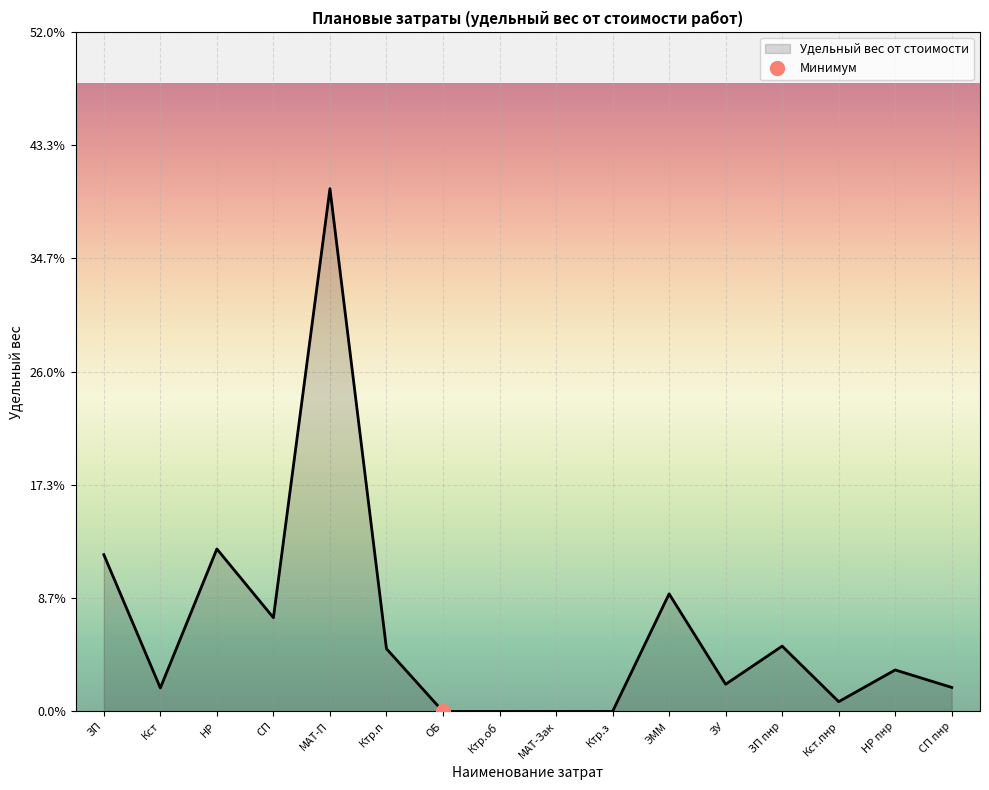

Reading left to right, list all the values displayed in this chart.

0.1	0.0	0.1	0.1	0.4	0.0	0.0	0.0	0.0	0.0	0.1	0.0	0.1	0.0	0.0	0.0